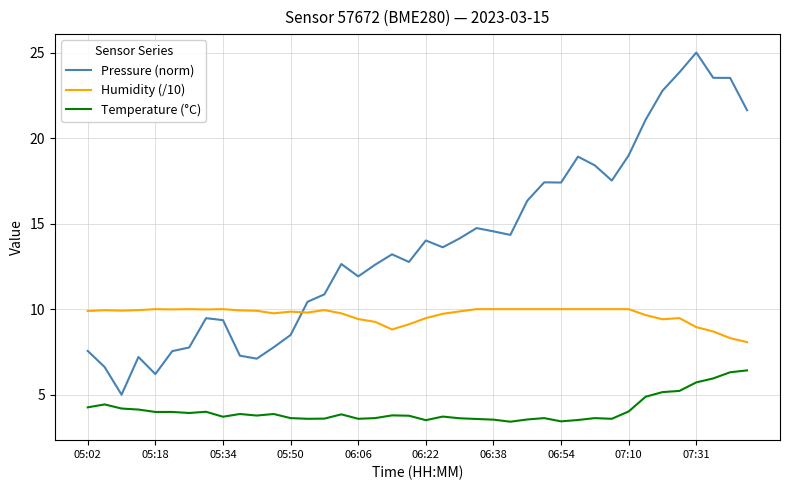

True or false: Pressure (norm) and Temperature (°C) cross at least once.

False